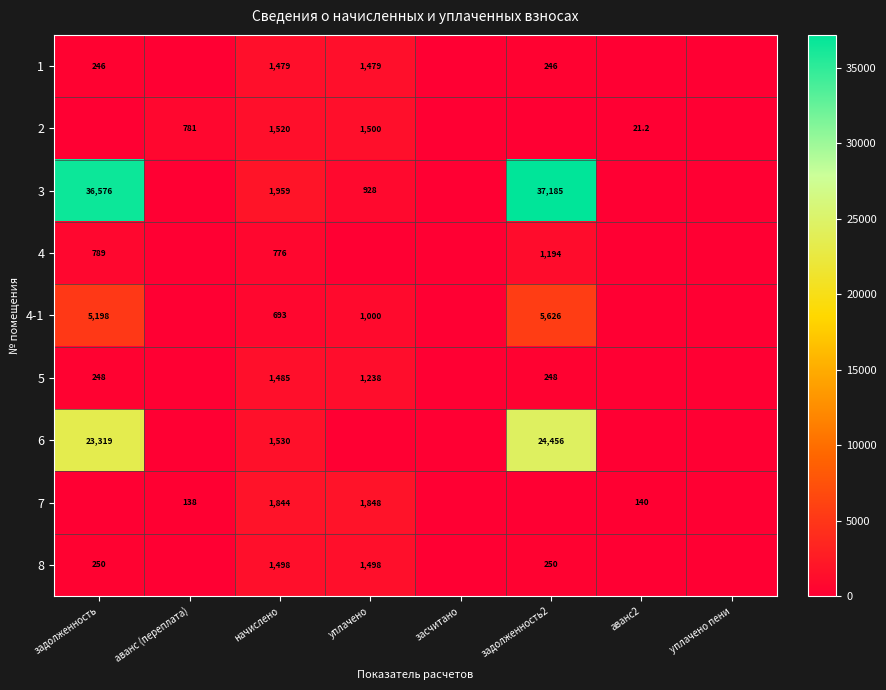

At which category does the chart reach its peak across all series?

задолженность2